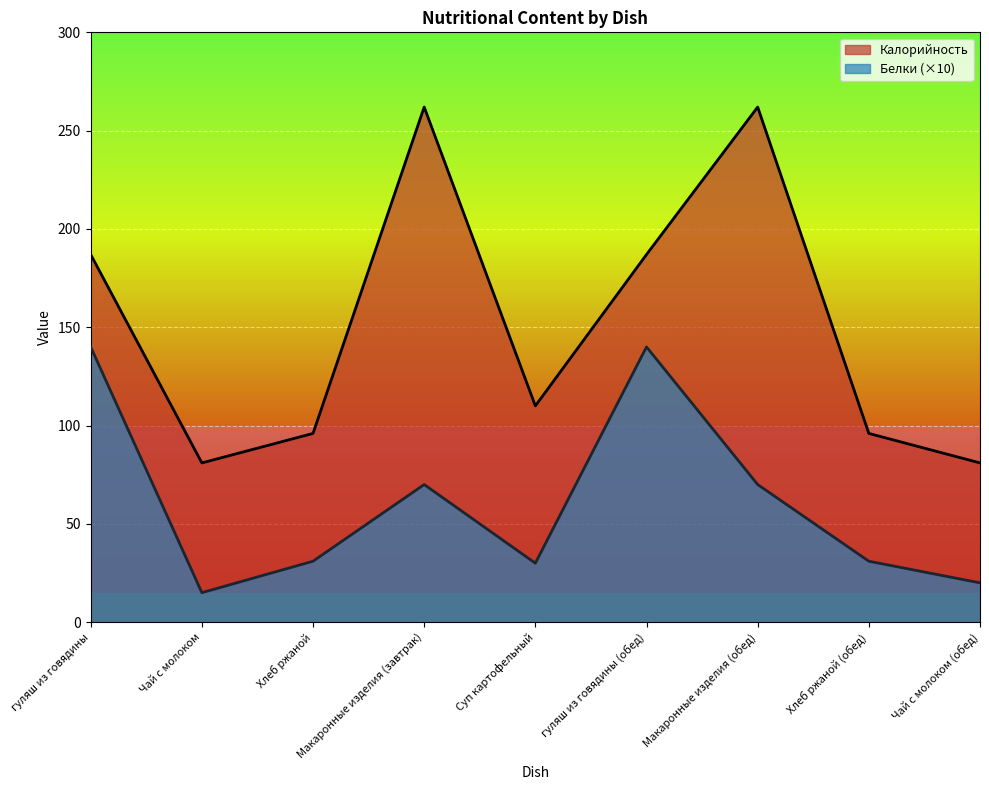

True or false: Белки has more than 1 interior local peaks.

True